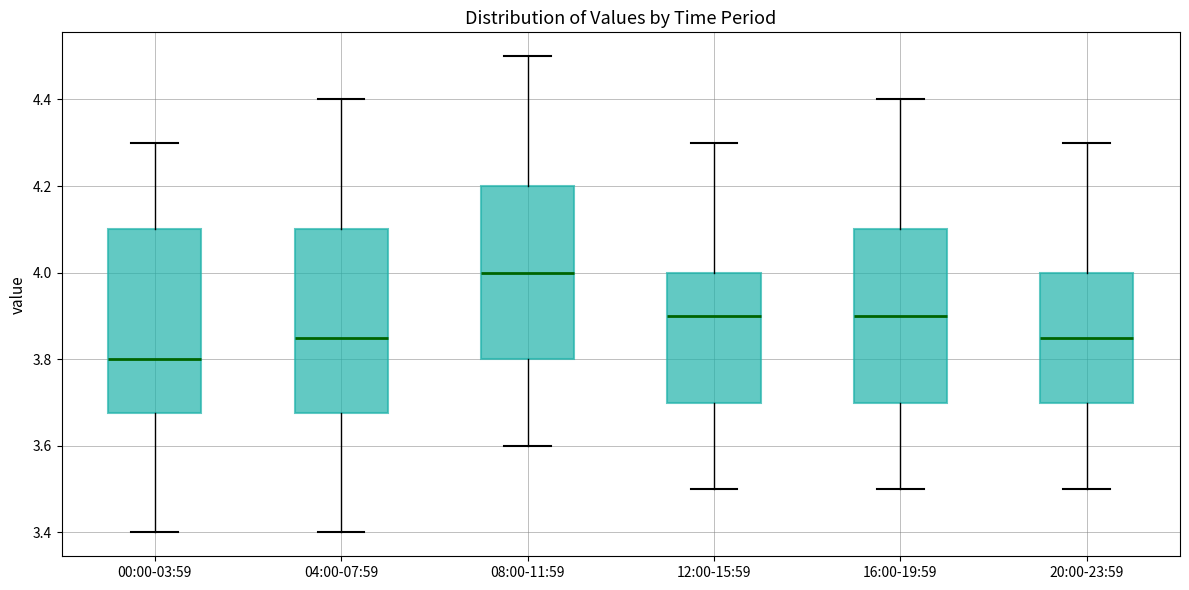

Where does the median line of the box for 16:00-19:59 sit on the y-axis? The values are not printed on the chart, so give them approximately, as read against the axis.

3.90